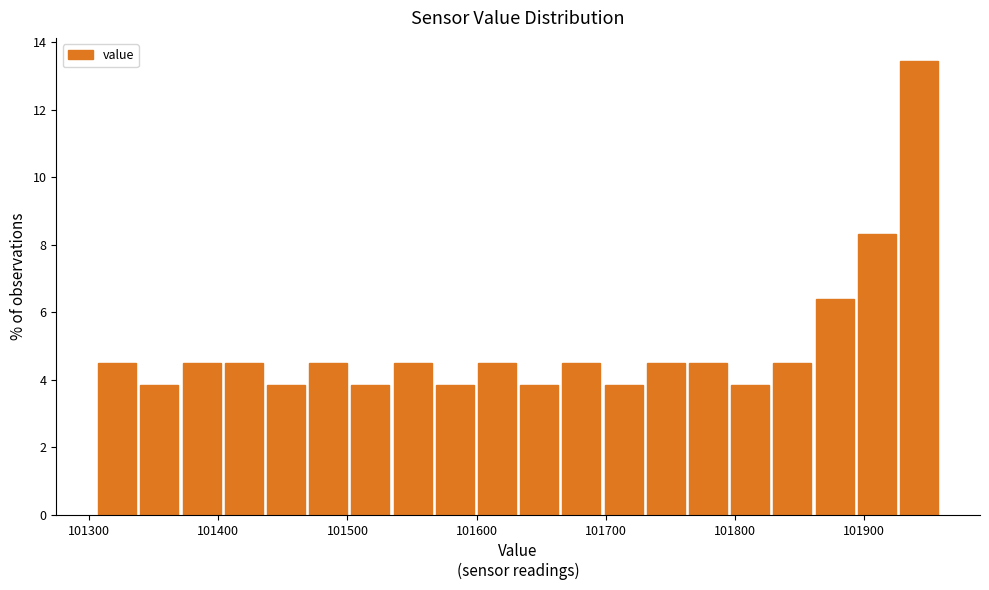

Around what value on the x-axis is the tallest bar? Give the approximate position of its centre, as read against the axis.

101940